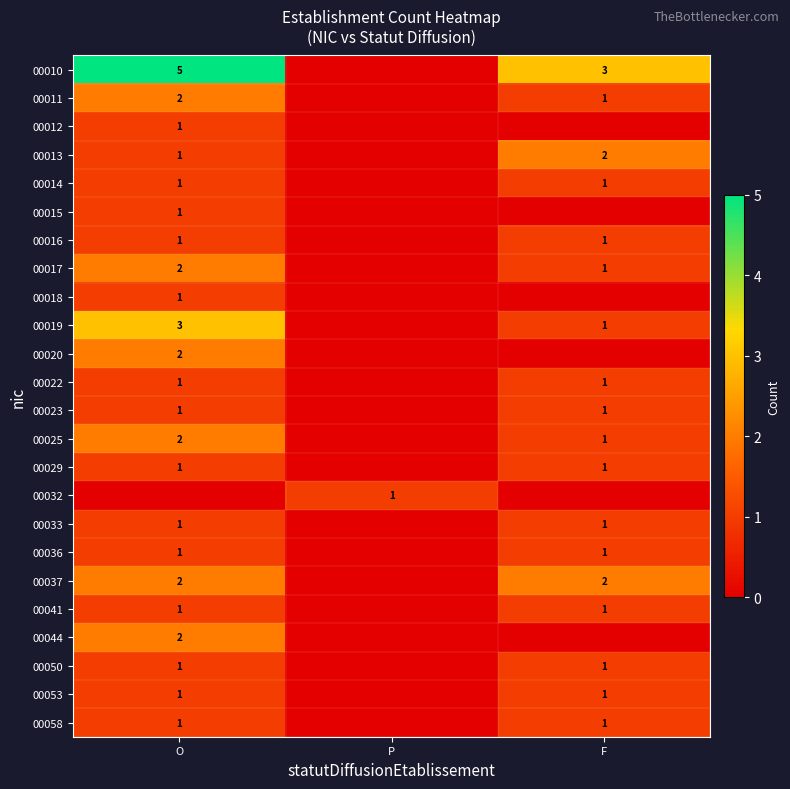

The value of 00041 at F is 1. True or false?

True